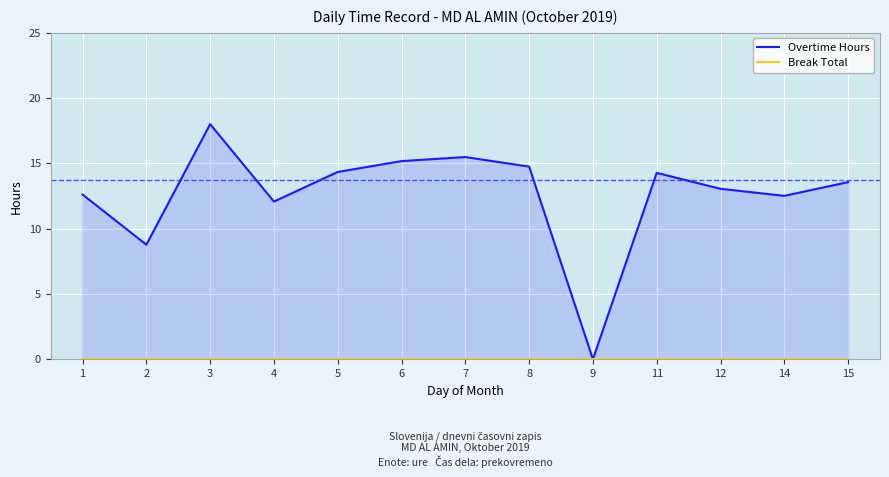

True or false: Break Total has a value of 0.0 at 11.

True